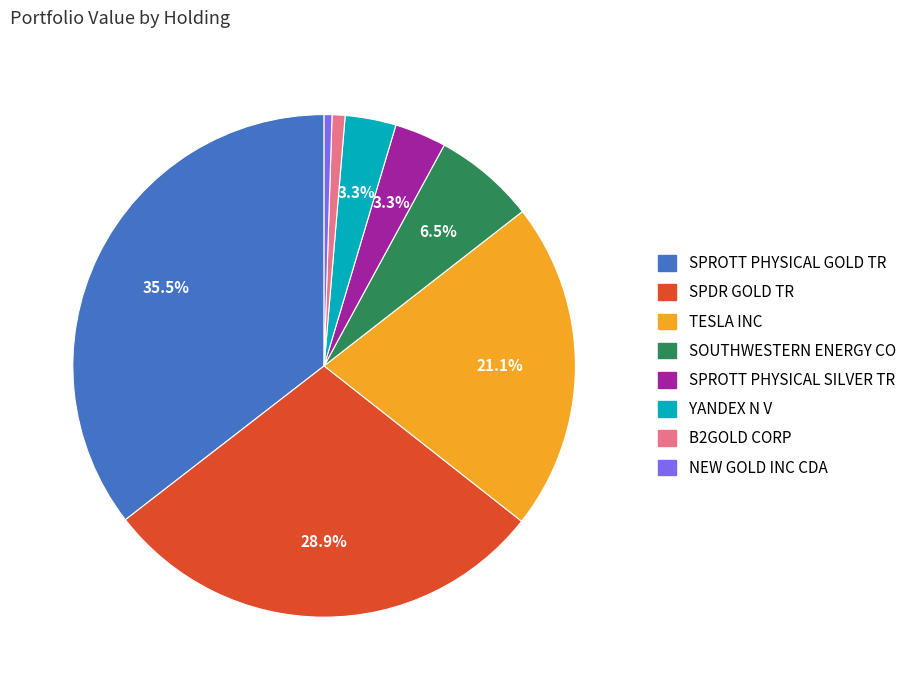

What is the total percentage of YANDEX N V and SPROTT PHYSICAL GOLD TR?

38.8%